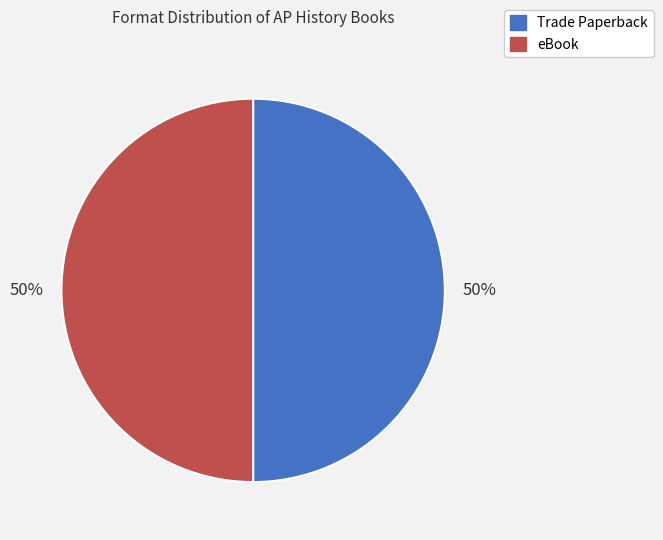

Approximately how many times larger is the value at eBook compared to Trade Paperback?

1.0